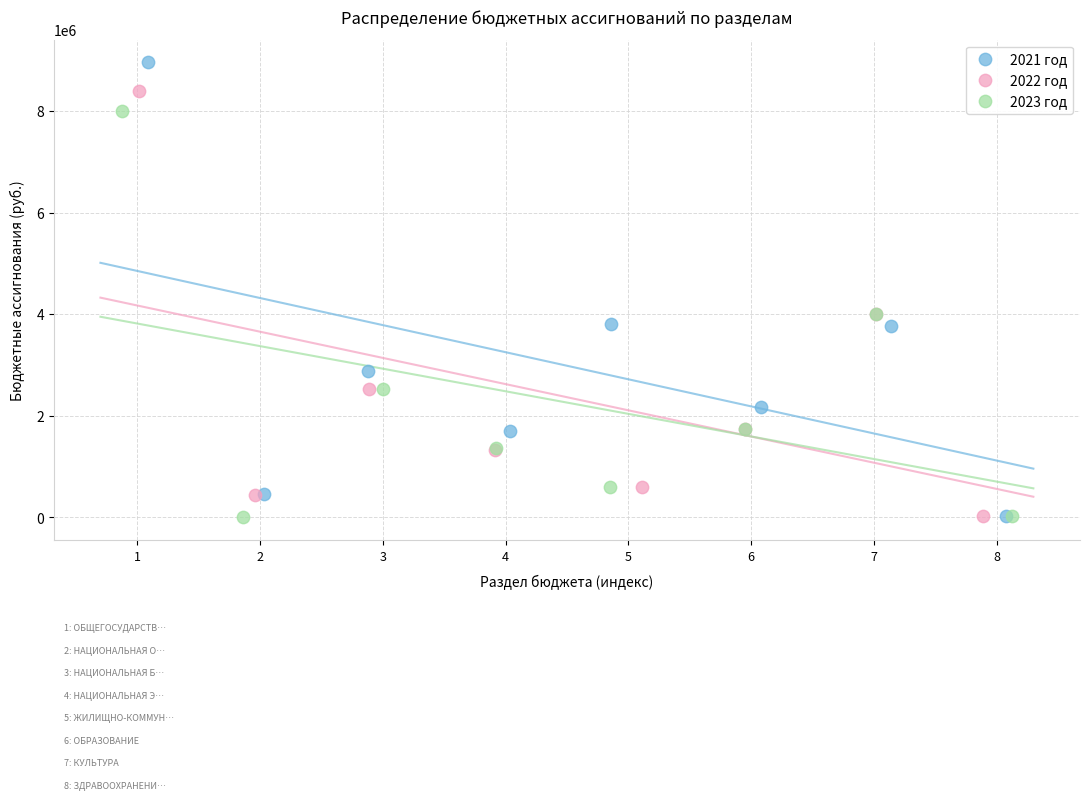

Which series contains the highest Y value?

2021 год